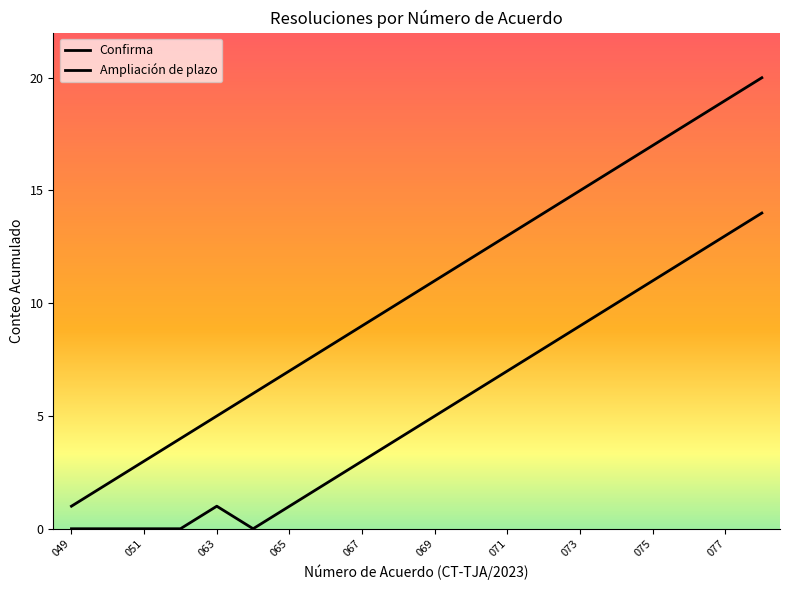

How many lines are shown in the chart?

2